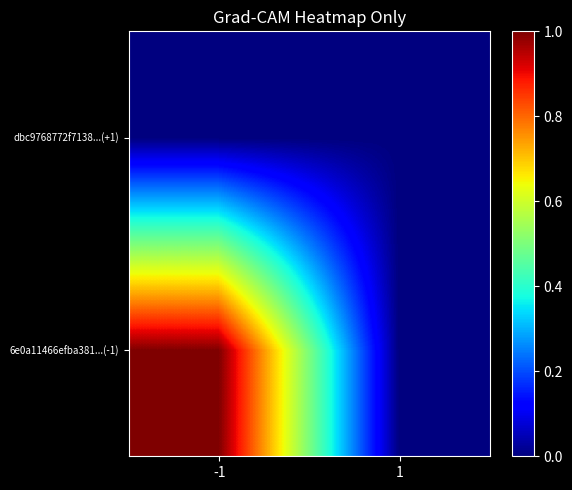

List the series in order of their peak value, highest first.

6e0a11466efba381...(-1), dbc9768772f7138...(+1)